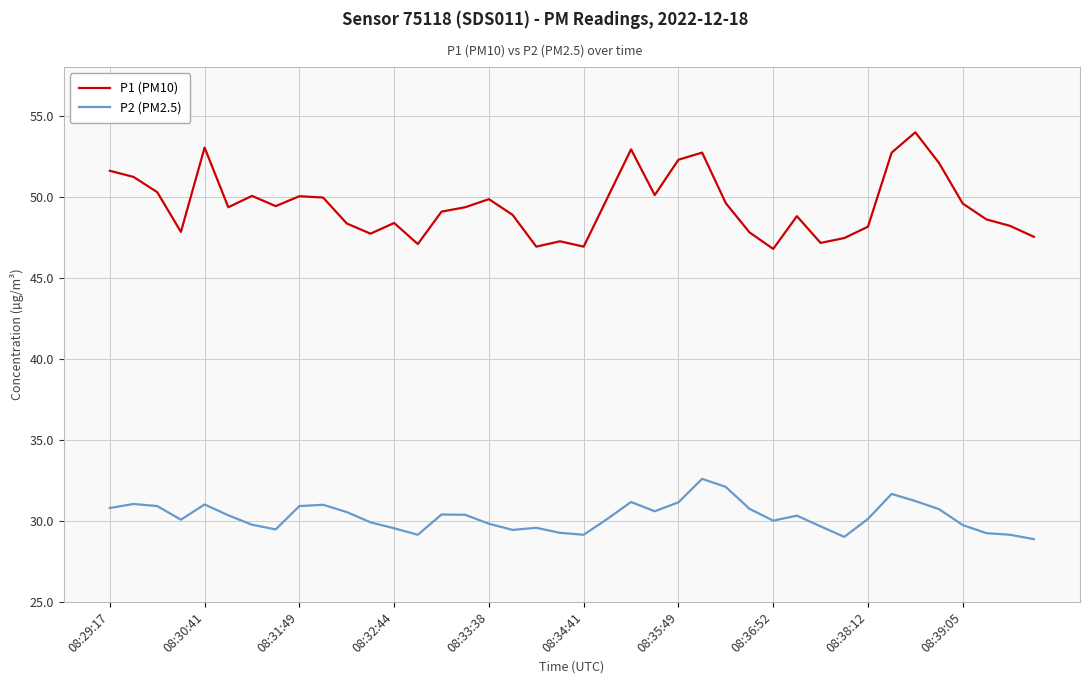

Which series has the largest total across all categories?

P1 (PM10)